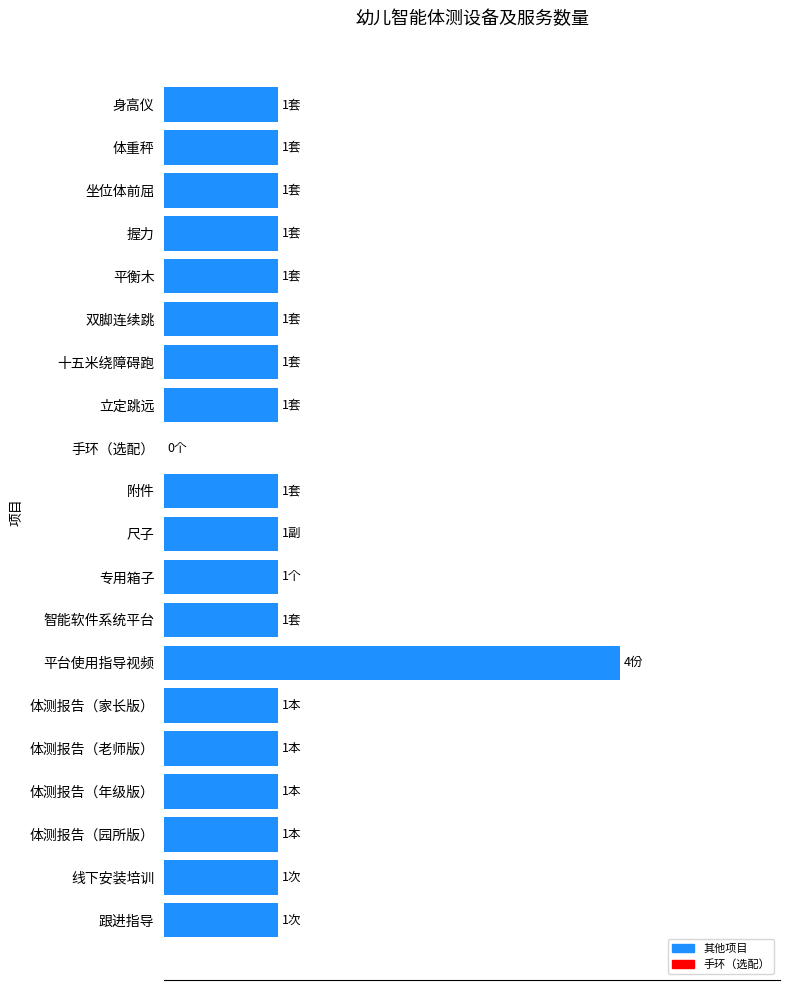

What is the difference between the maximum and minimum values?

4